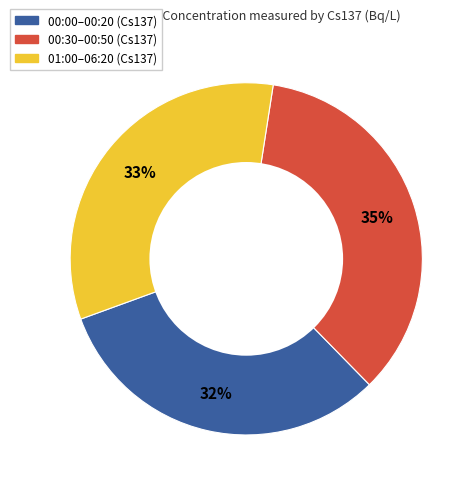

Is there a majority slice in this chart?

No